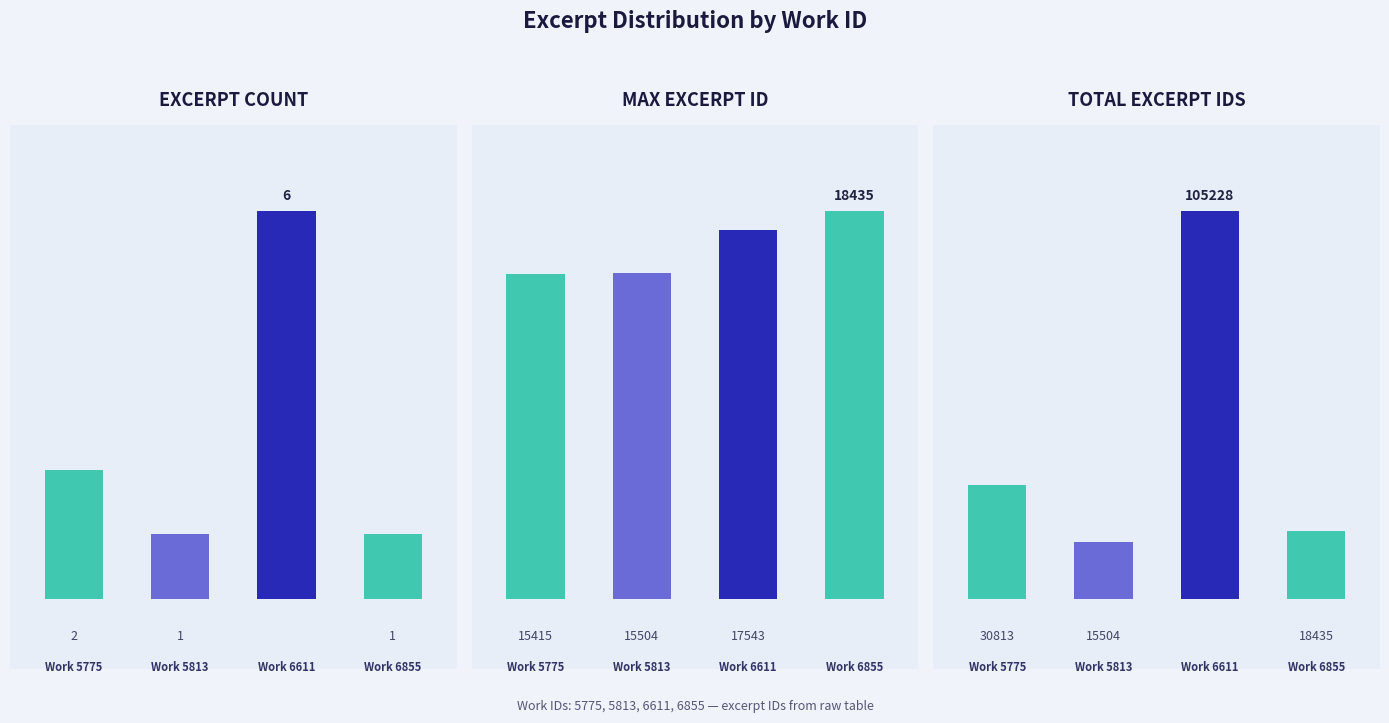

What is the difference between the maximum and minimum values in the EXCERPT COUNT series?

5